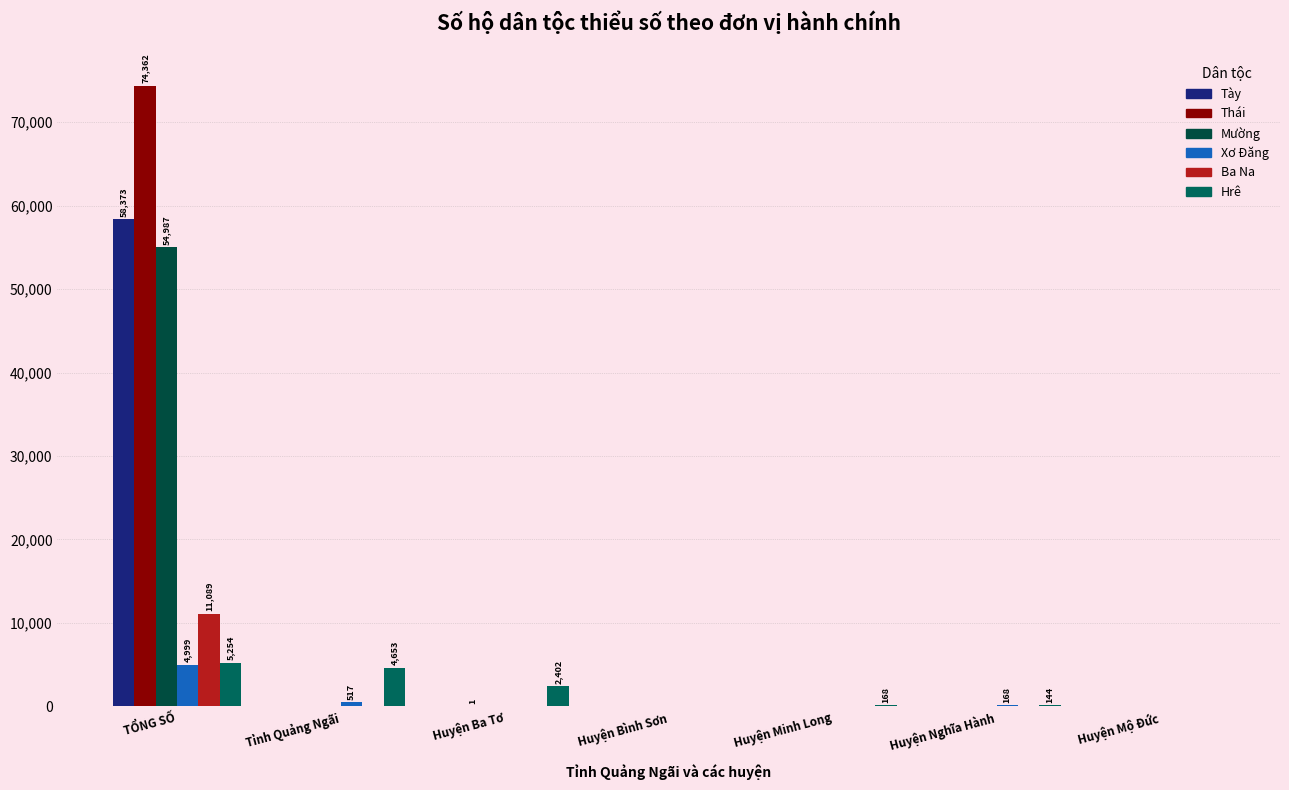

At how many categories does at least one series exceed 23490?

1